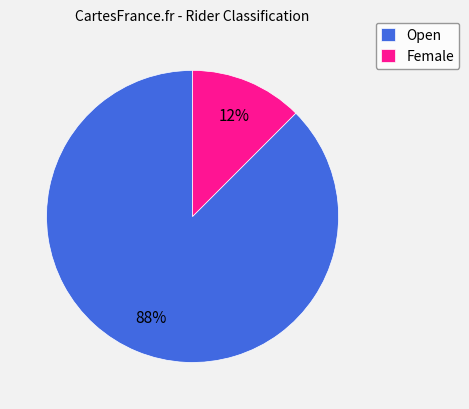

Is the sum of Female and Open greater than half?

Yes